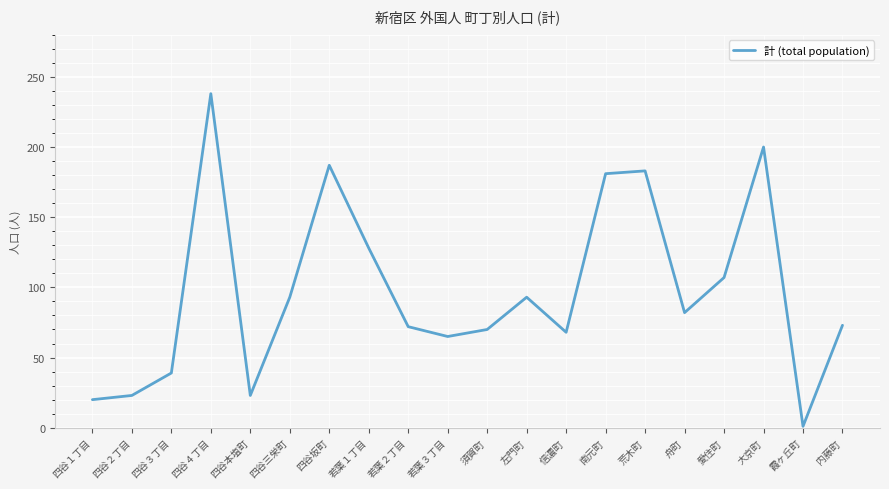

What is the difference between the maximum and minimum values?

237